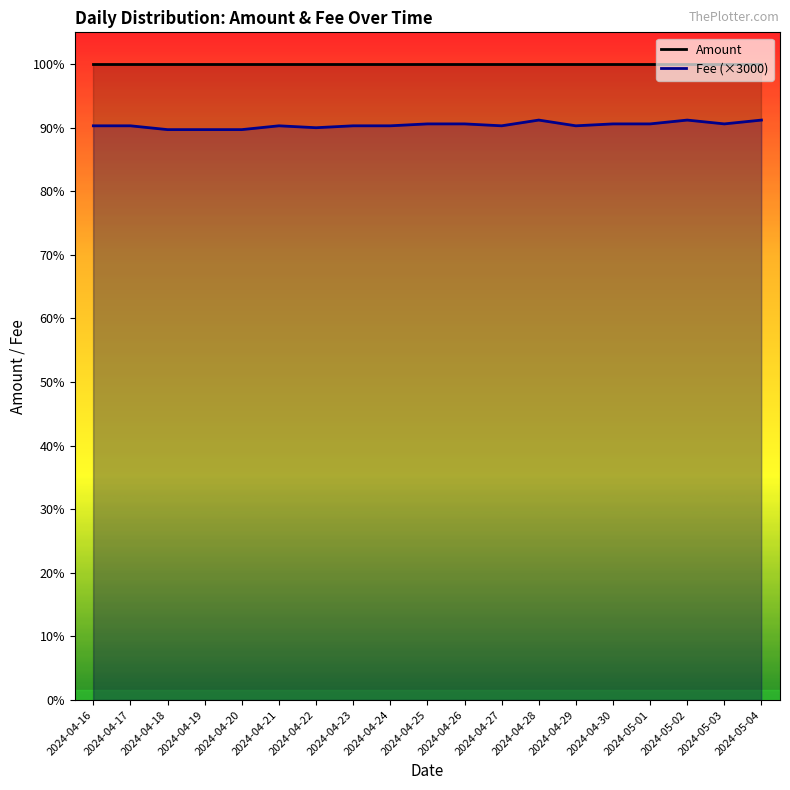

How many data points are less than 903?

4